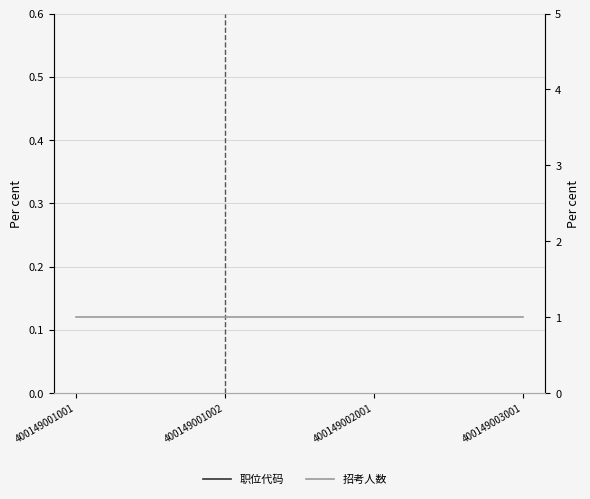

True or false: 职位代码 has more than 2 points higher than both neighbors.

False